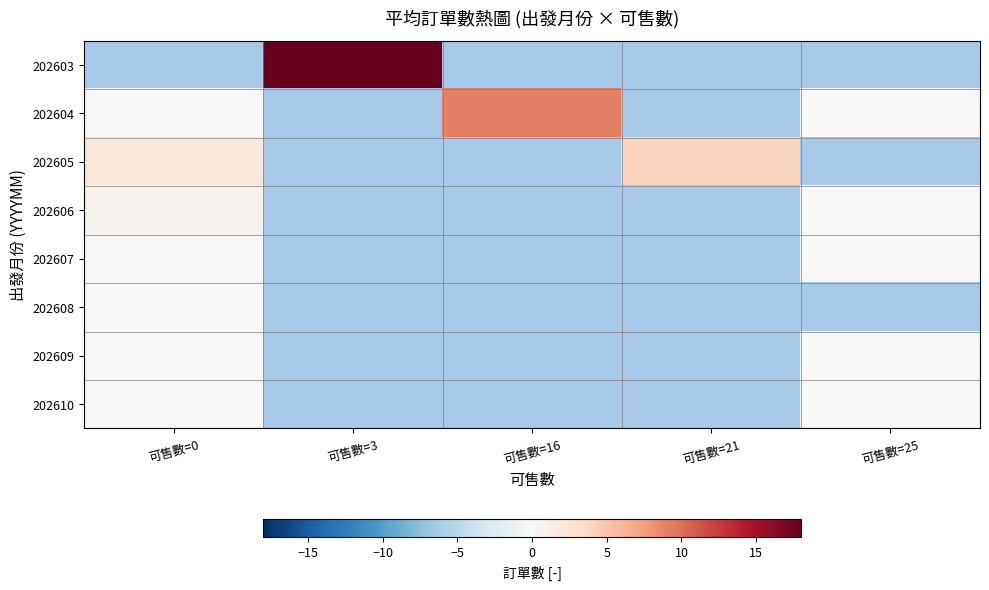

True or false: 202604 has a value of 0.0 at 可售數=25.

True